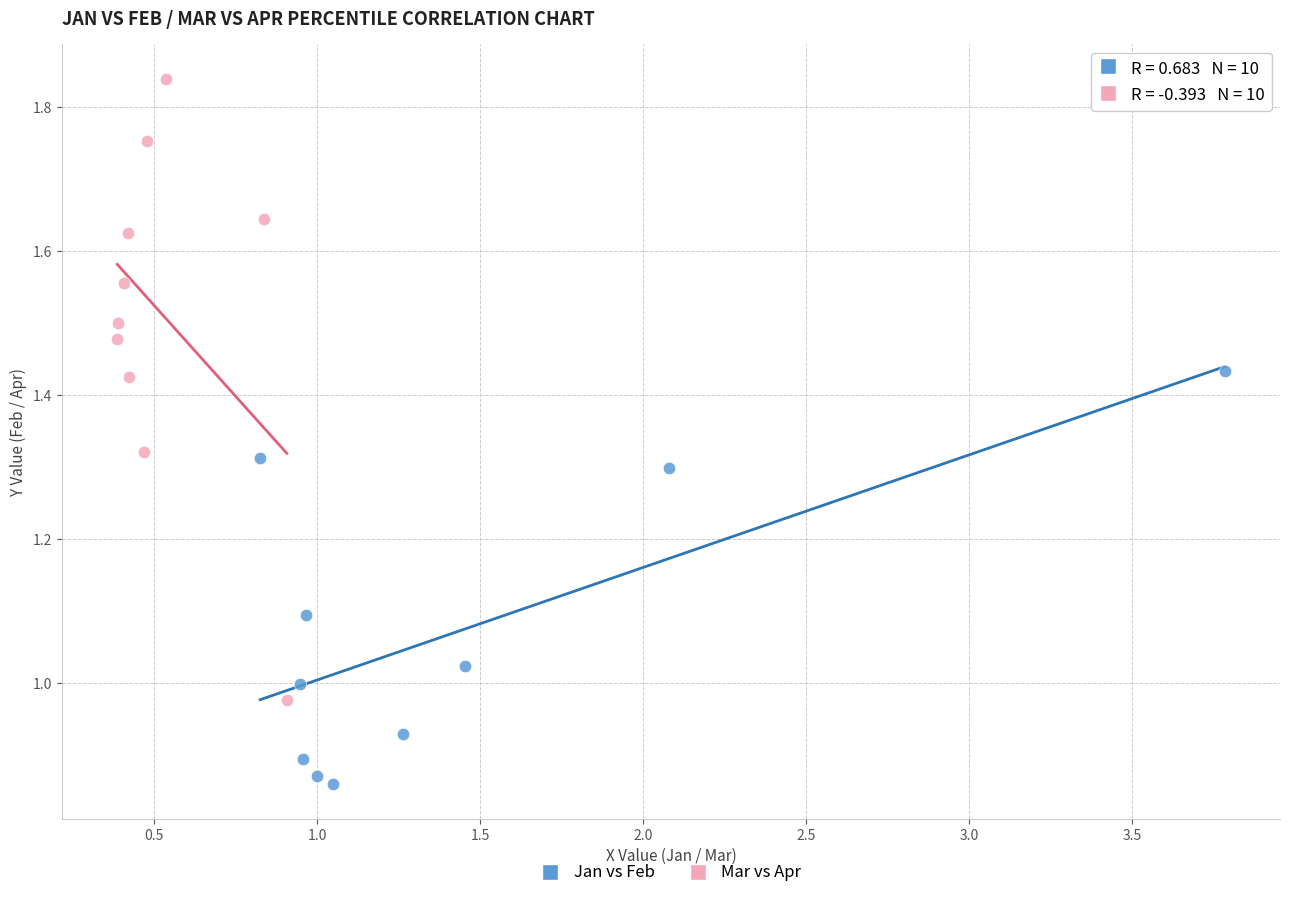

Which series reaches the maximum Y coordinate?

Mar vs Apr